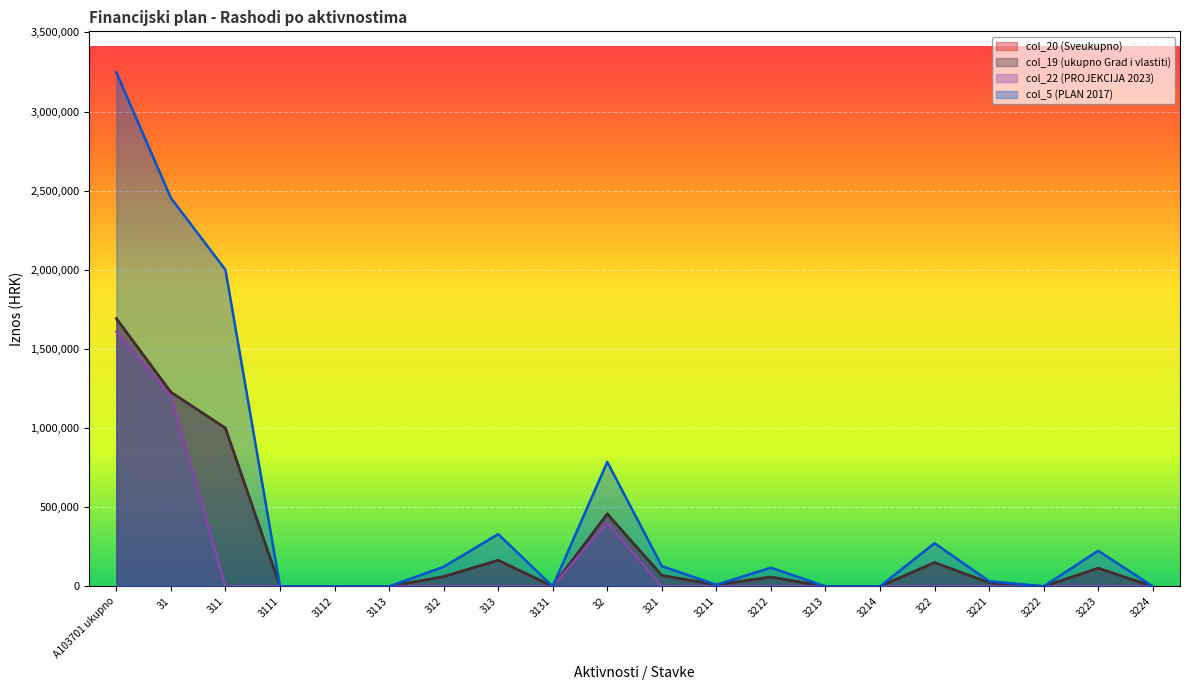

Is it true that col_5 (PLAN 2017) equals 1540795 at 31?

False